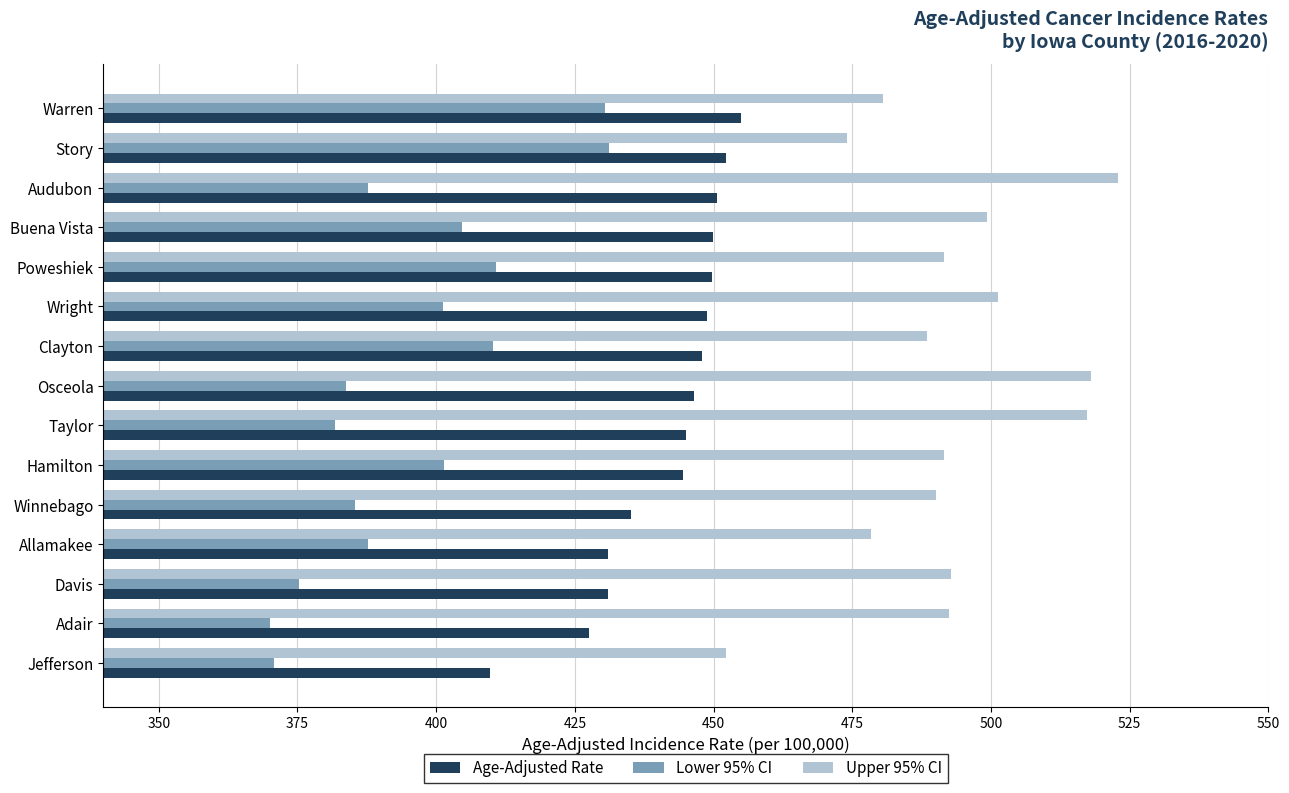

What is the difference between the highest and lowest values at Buena Vista?

94.6